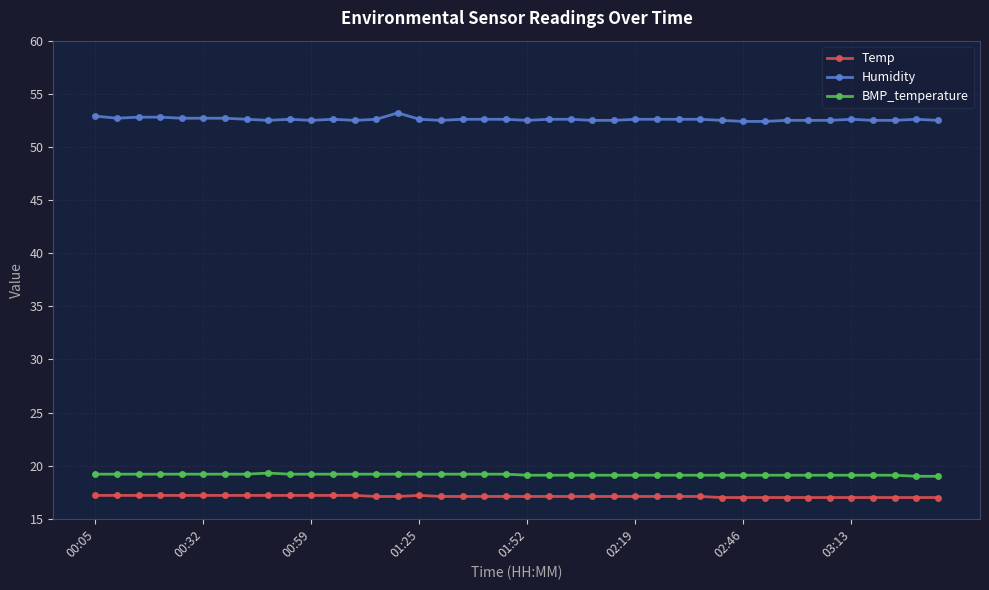

True or false: Humidity has more than 1 points higher than both neighbors.

True